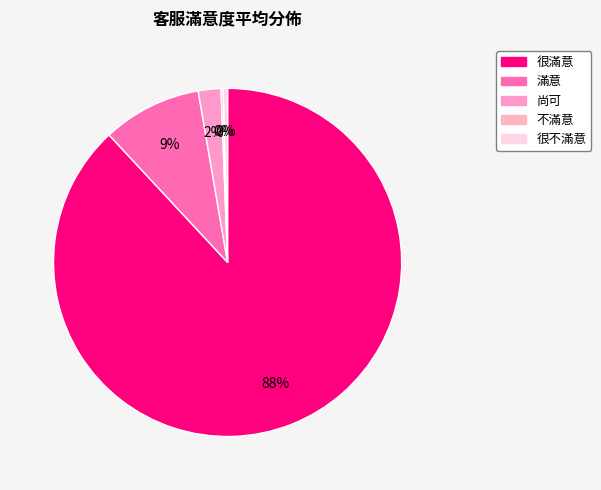

Rank the categories by value from highest to lowest.

很滿意, 滿意, 尚可, 很不滿意, 不滿意